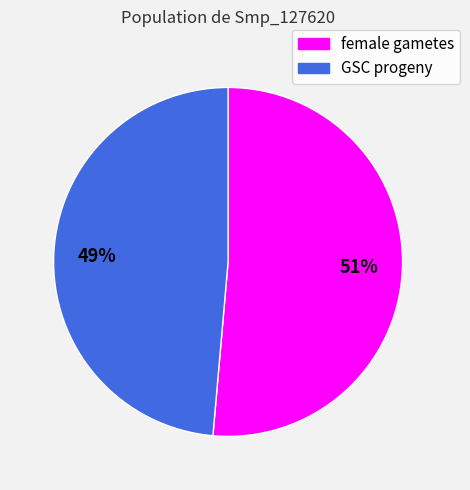

Which category accounts for the majority?

female gametes